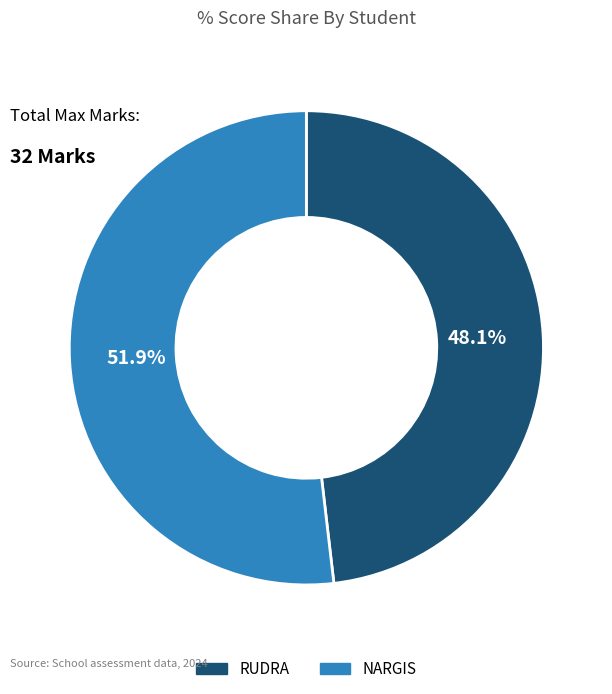

How many slices are in this pie chart?

2